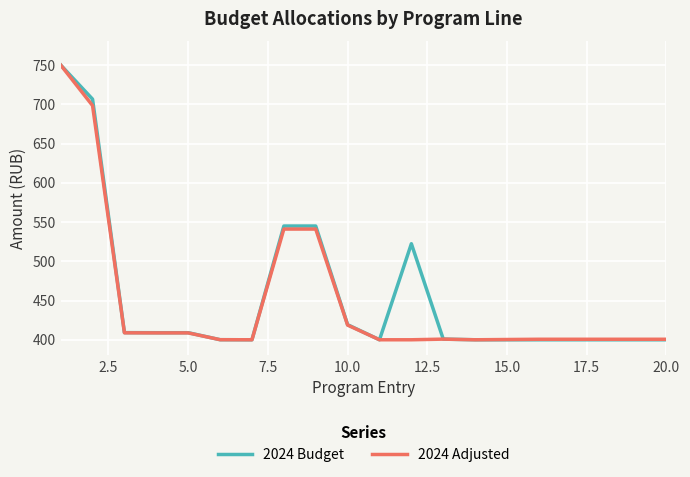

What is the minimum value for 2024 Budget?

400.0